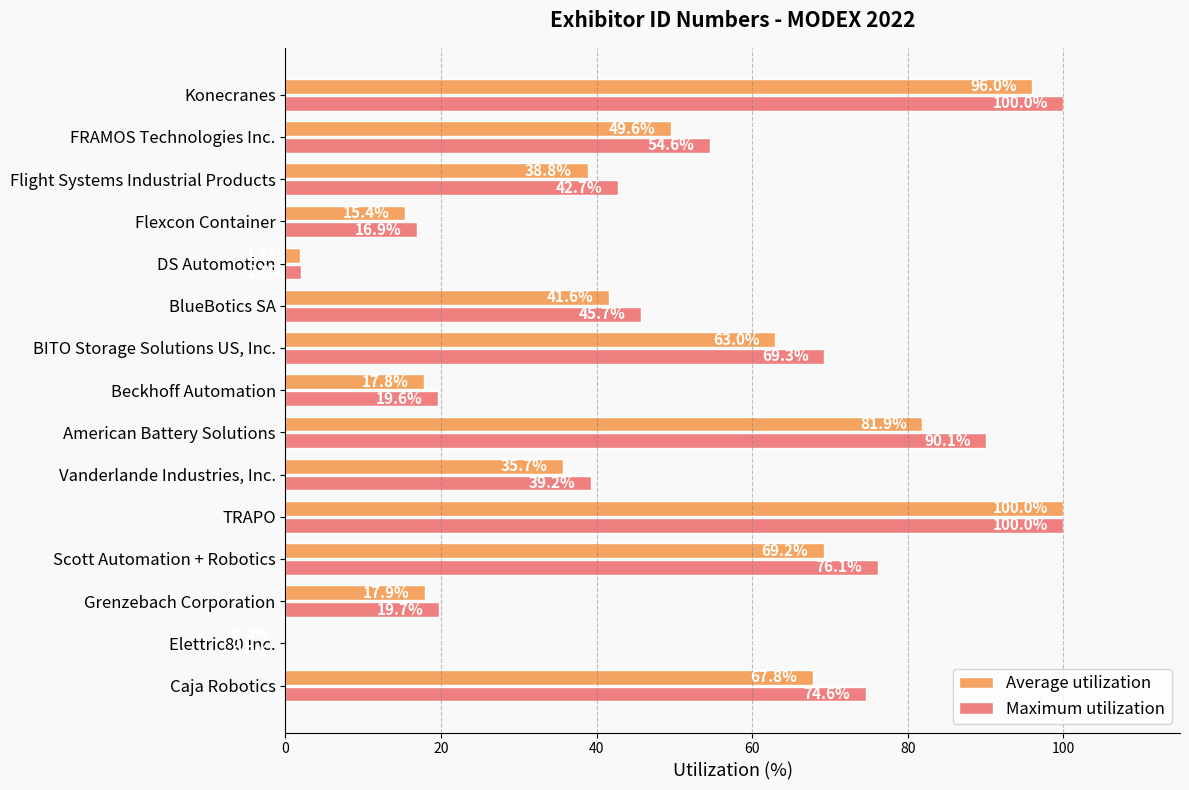

What is the sum of the Maximum utilization values at Konecranes and BITO Storage Solutions US, Inc.?

169.3